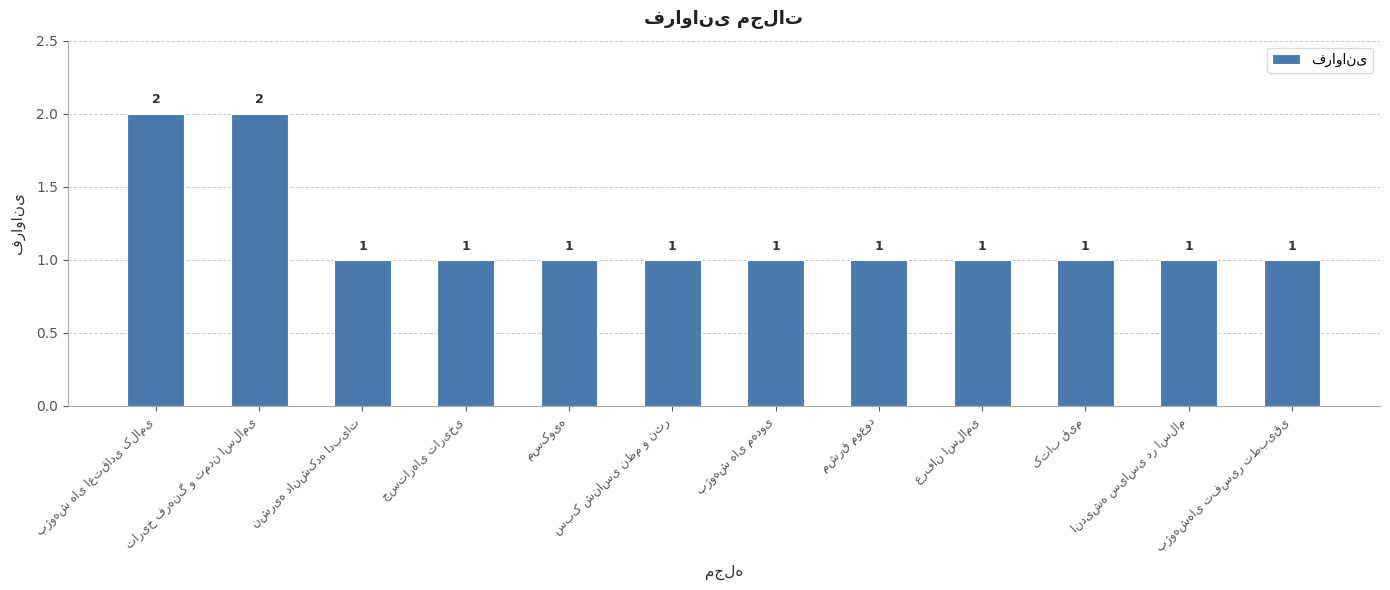

What is the value of the 4th bar from the left?

1